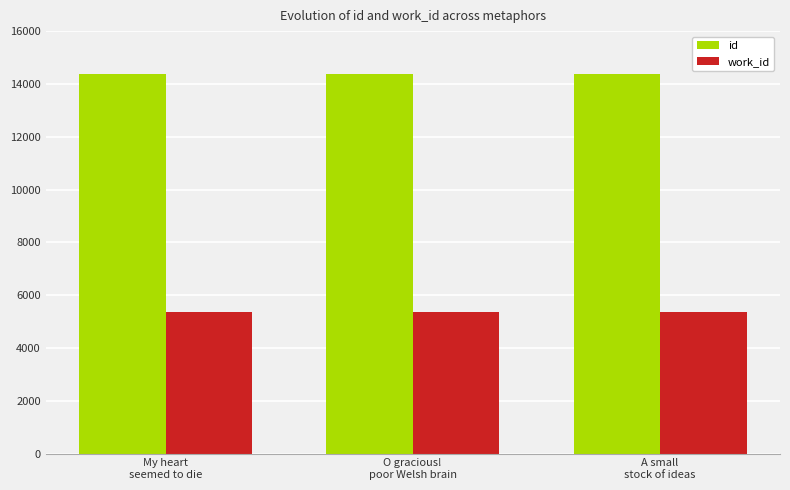

At how many categories does at least one series exceed 6262?

3